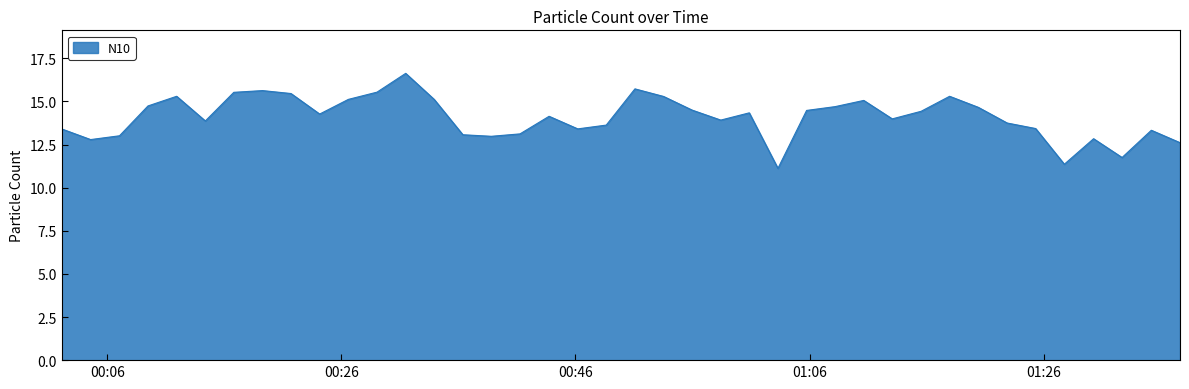

What is the maximum value shown in the chart?

16.6